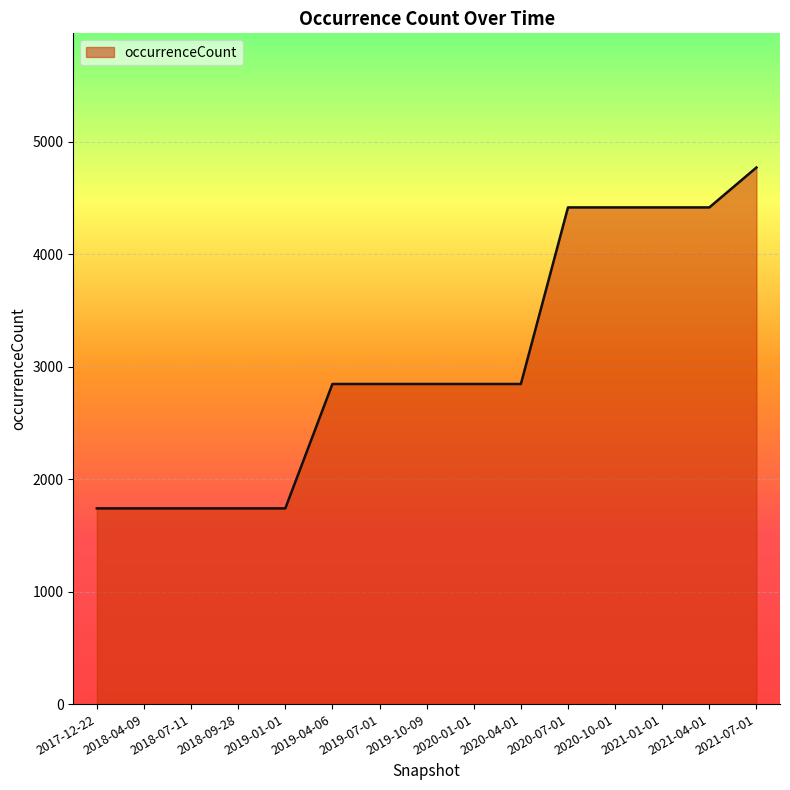

Count the number of data series in this chart.

1